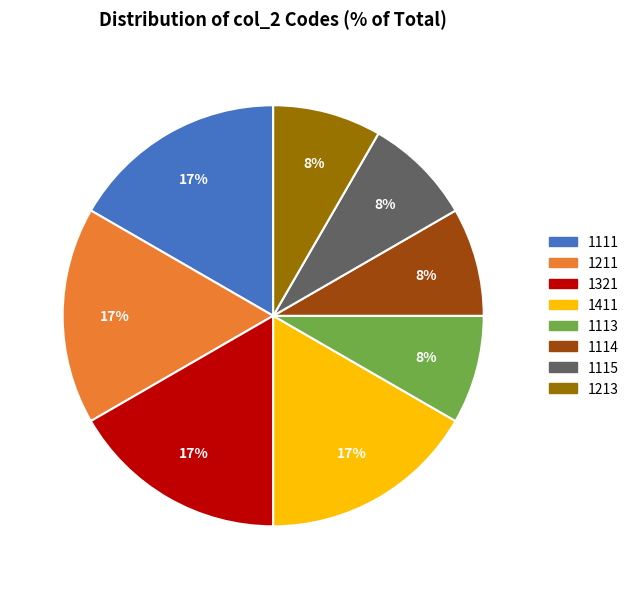

To the nearest percent, what is the average slice percentage?

12%